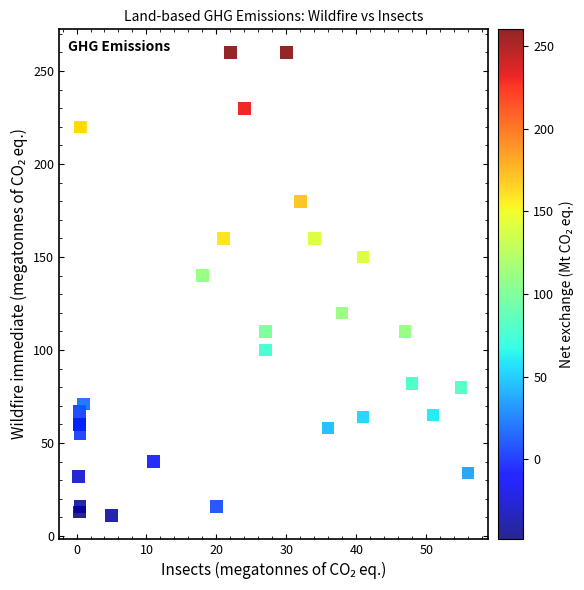

What Y value in the scatter plot is closest to 135?

140